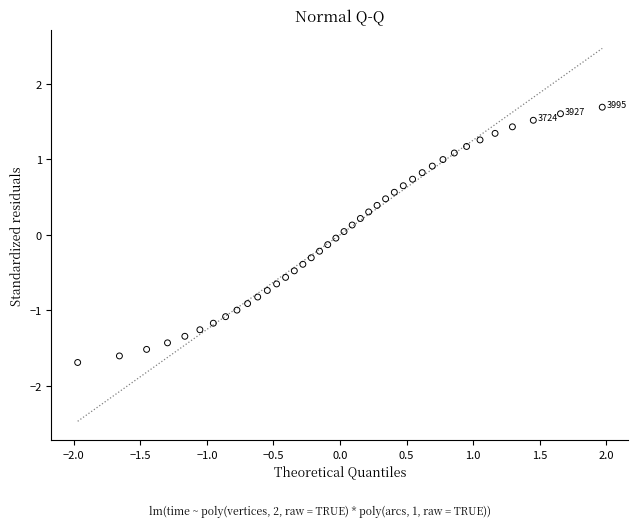

What is the range of X values (max minus min)?

3.9